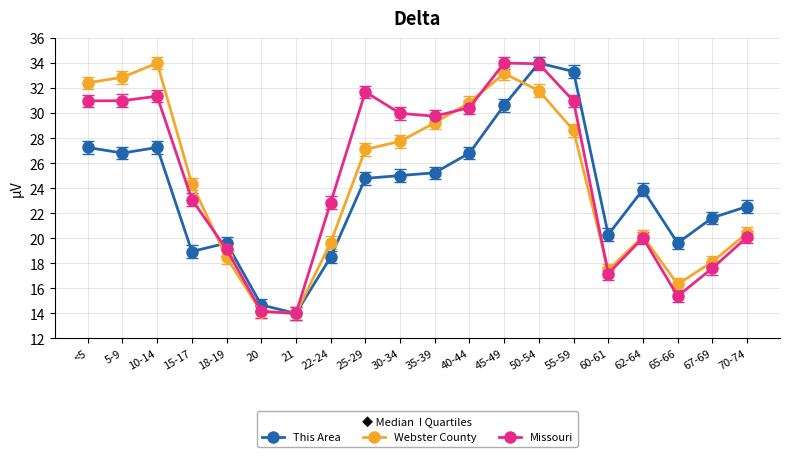

What is the average value of the Webster County series?

24.5